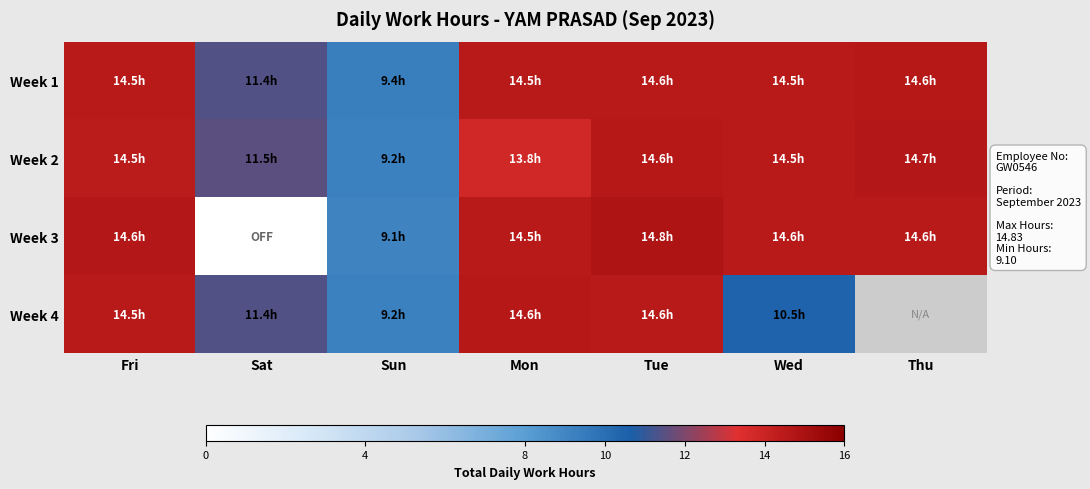

The Week 4 series shows 14.5 at Fri. True or false?

True